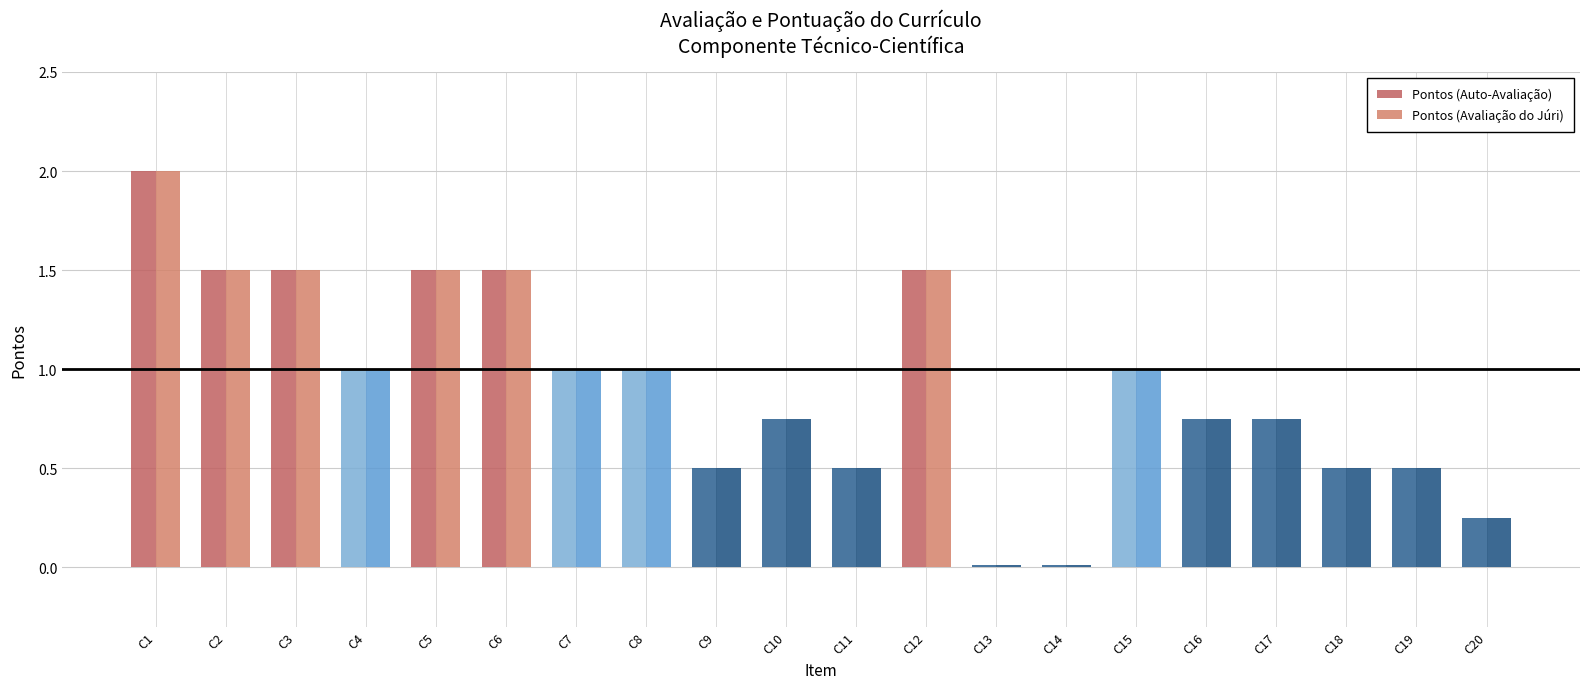

What is the maximum value shown in the chart?

2.0